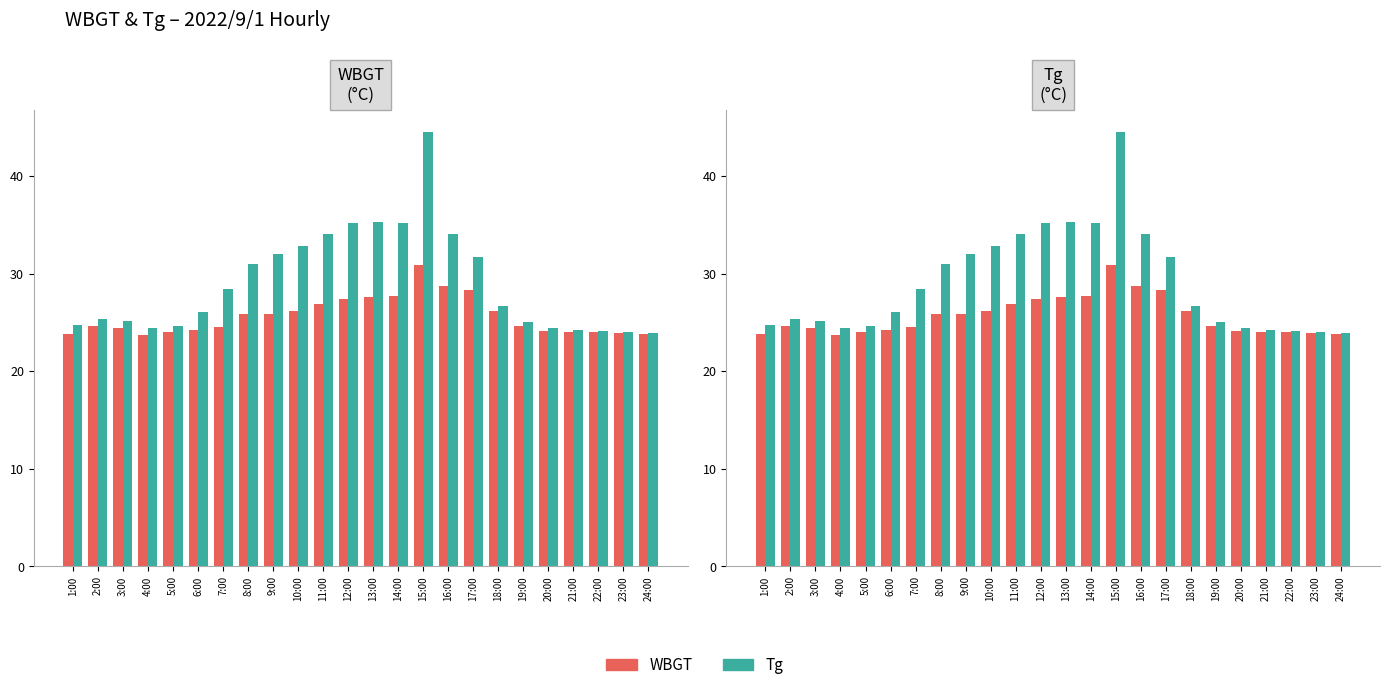

Where is WBGT nearest to the value 27?

11:00